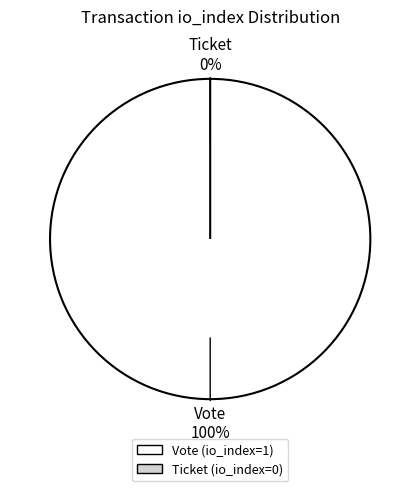

Is there a majority slice in this chart?

Yes